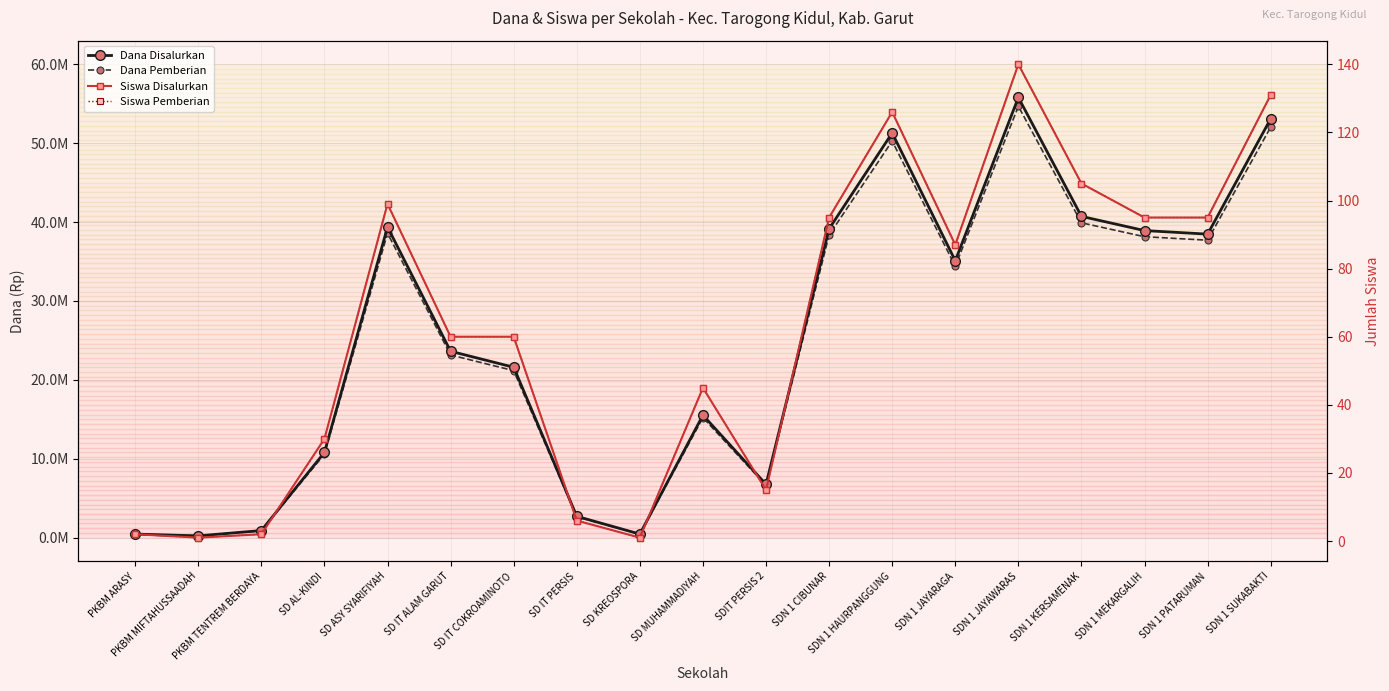

At which label does Siswa Disalurkan reach its minimum?

PKBM MIFTAHUSSAADAH